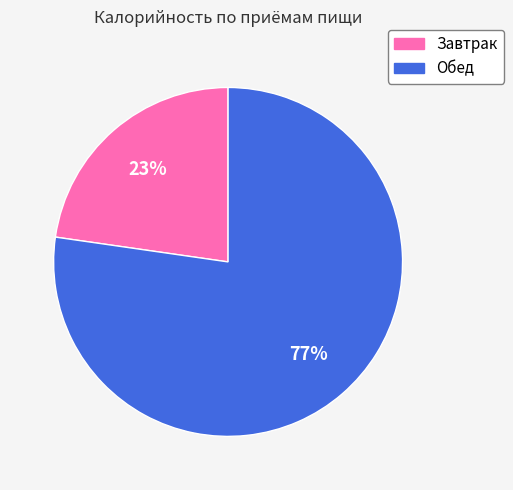

Do Обед and Завтрак together represent more than half of the pie?

Yes